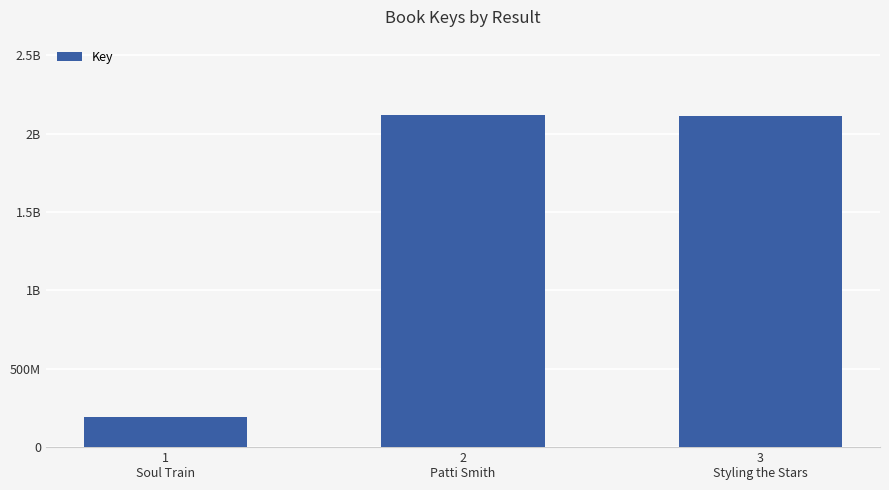

Rank the categories by value from lowest to highest.

1
Soul Train, 3
Styling the Stars, 2
Patti Smith